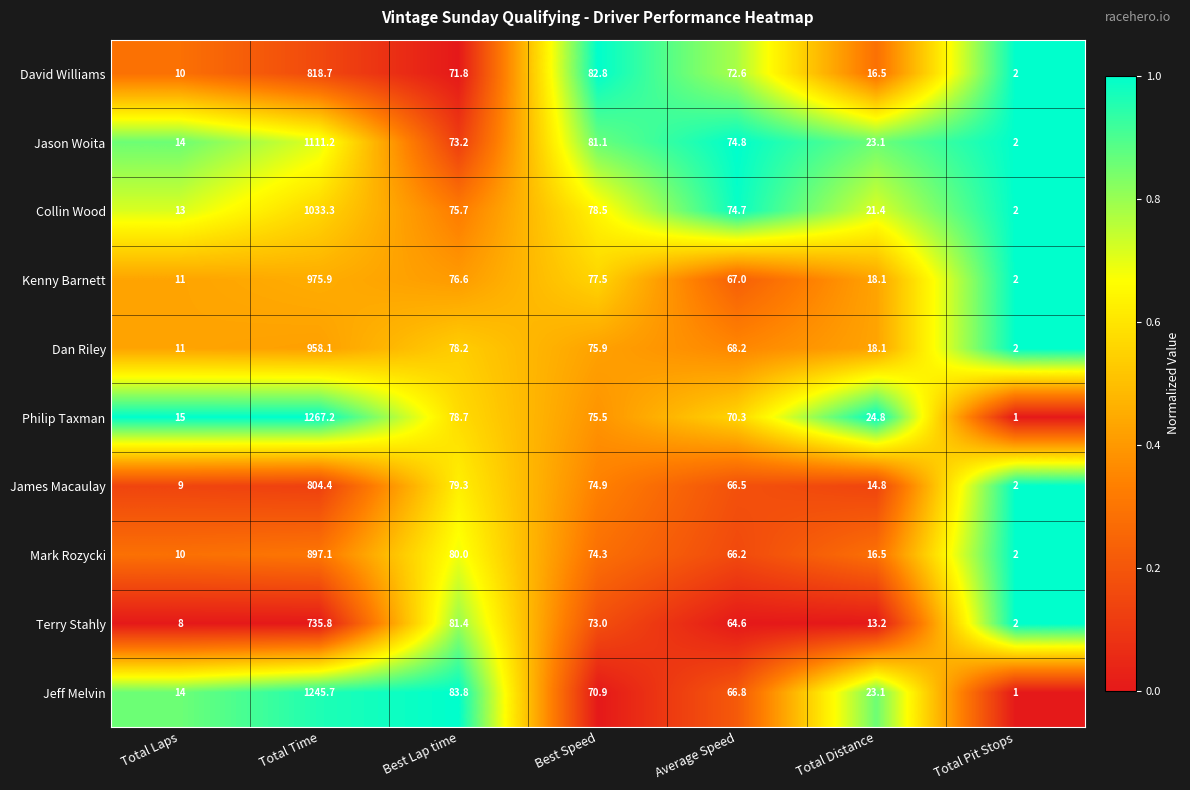

What is the difference between the maximum and minimum values in the Collin Wood series?

1031.3